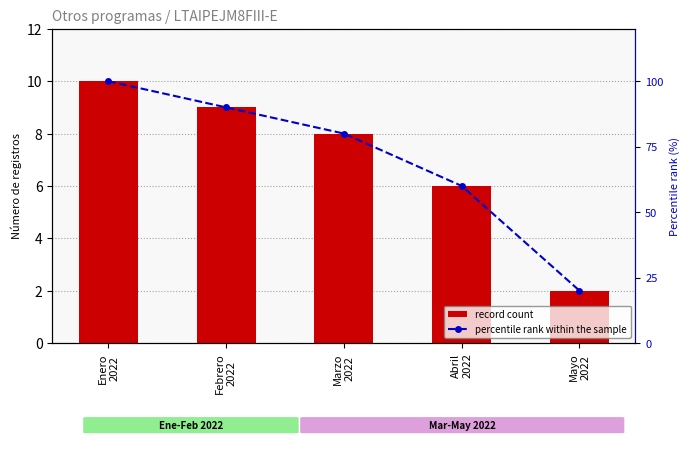

Which series has the largest range (max minus min)?

percentile rank within the sample